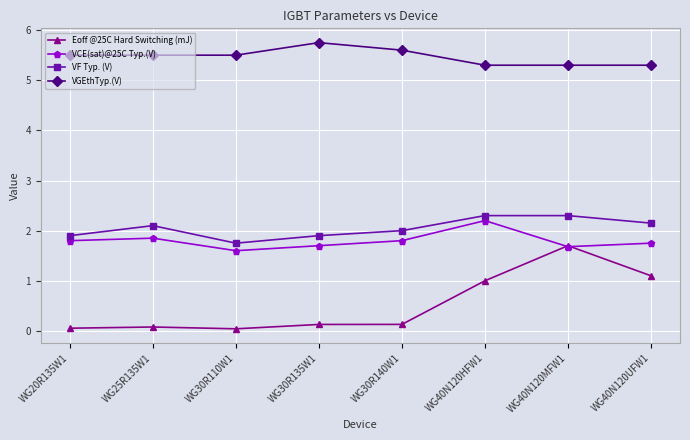

The VCE(sat)@25C Typ.(V) series shows 2.2 at WG40N120HFW1. True or false?

True